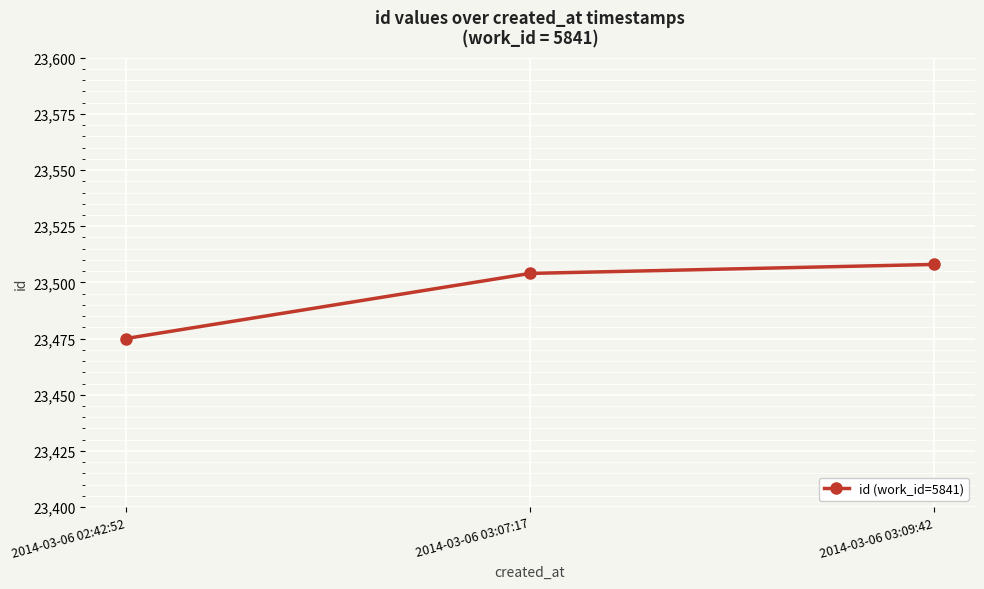

How many values are below 23504?

1